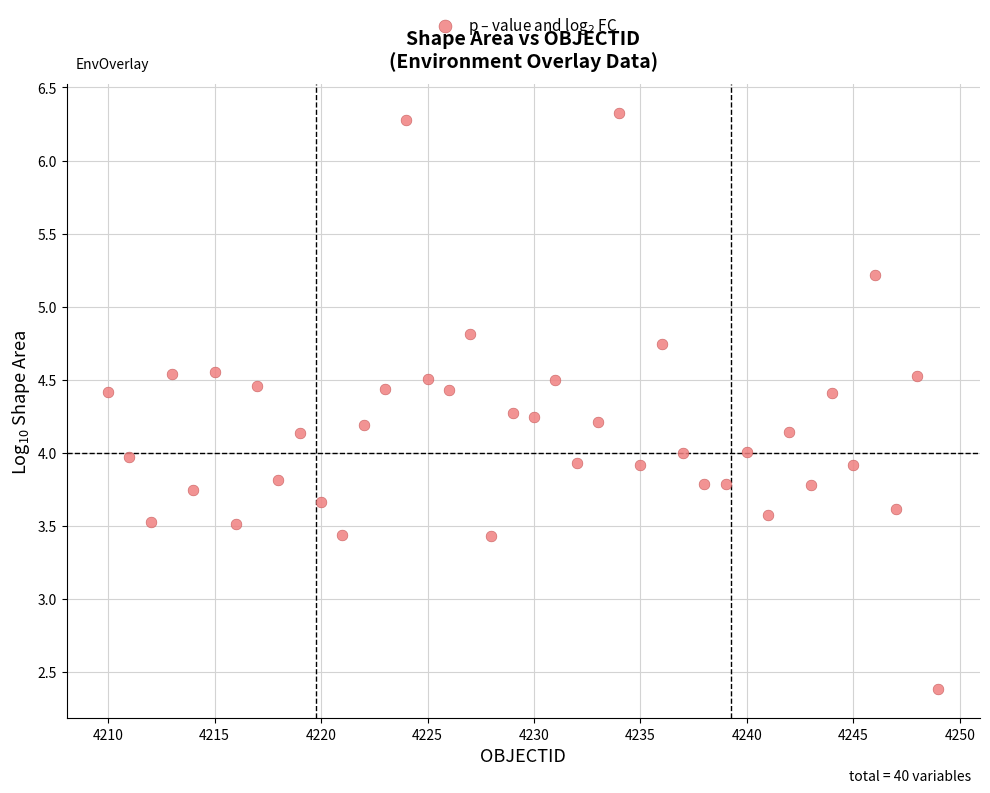

What is the range of X values (max minus min)?

39.0